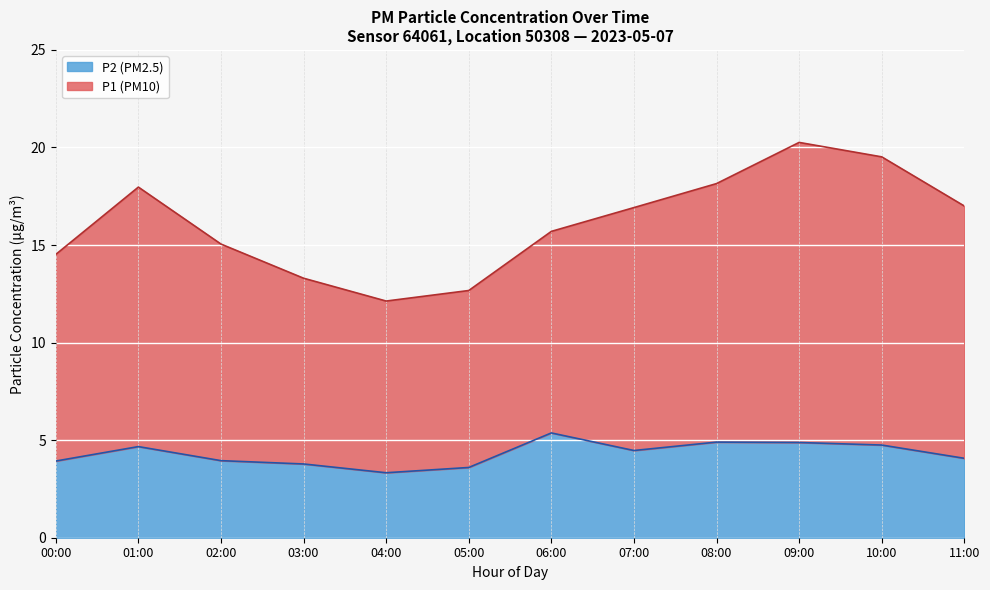

What is the label of the 10th point from the left?

09:00